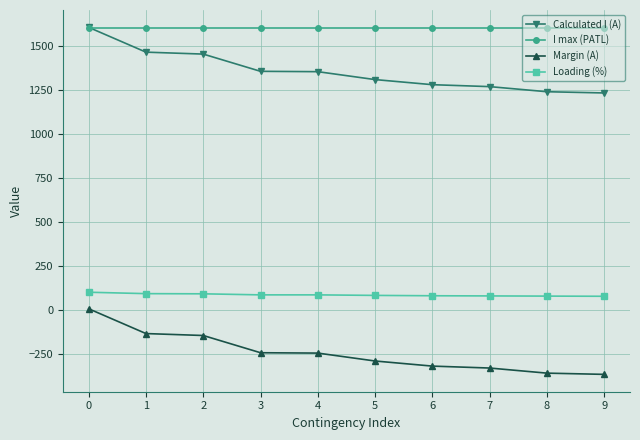

Is the value of Loading (%) at 8 greater than the value of I max (PATL) at 7?

No